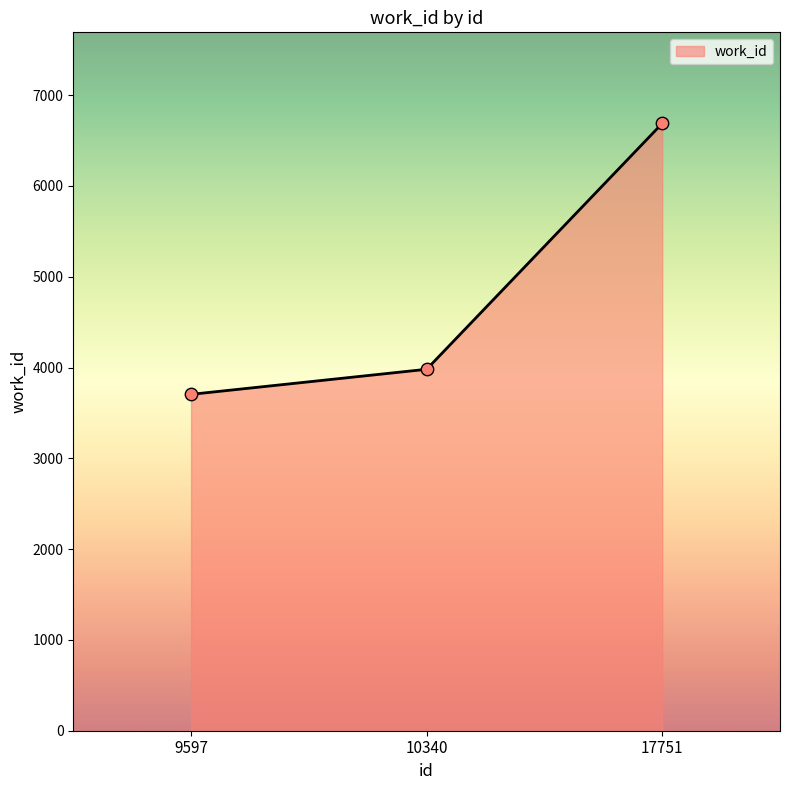

Approximately how many times larger is the value at 17751 compared to 10340?

1.7